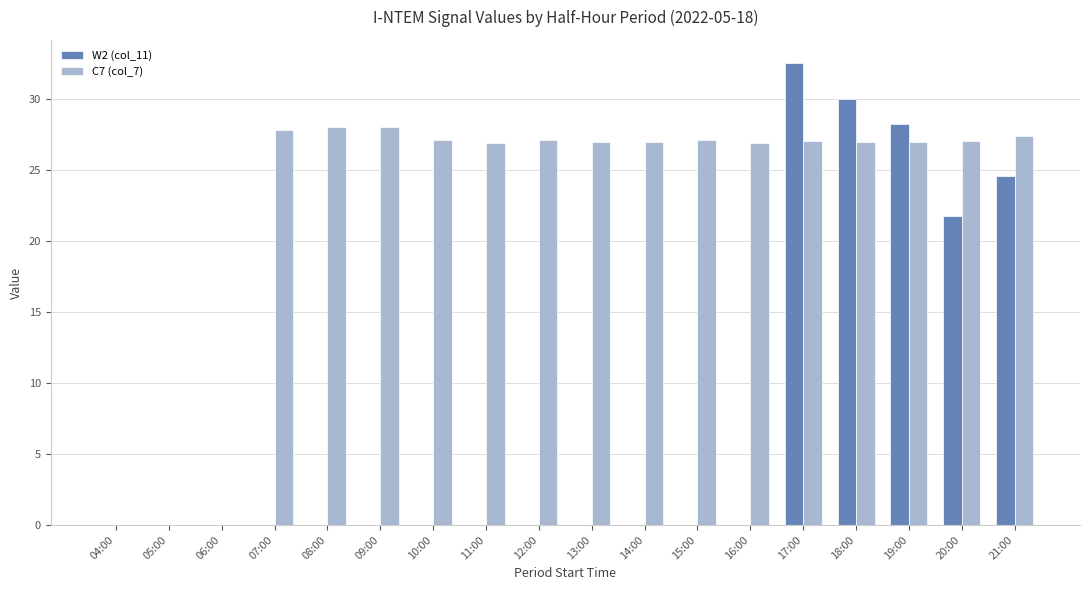

What is the sum of all C7 (col_7) values?

408.3